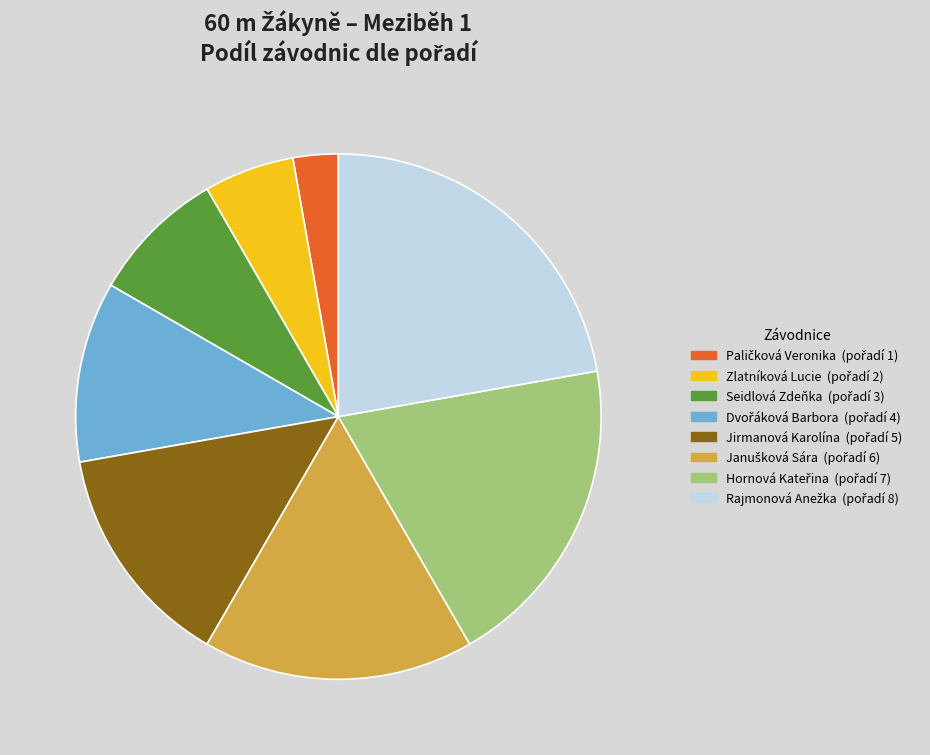

To the nearest percent, what is the difference between the largest and smallest slice percentages?

19%